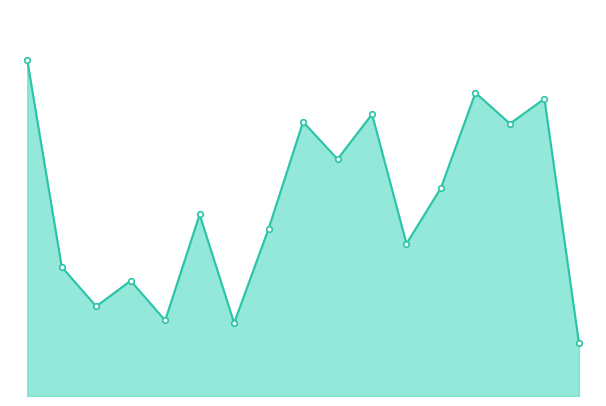

How many interior local peaks (higher than both neighbors) does the data have?

6